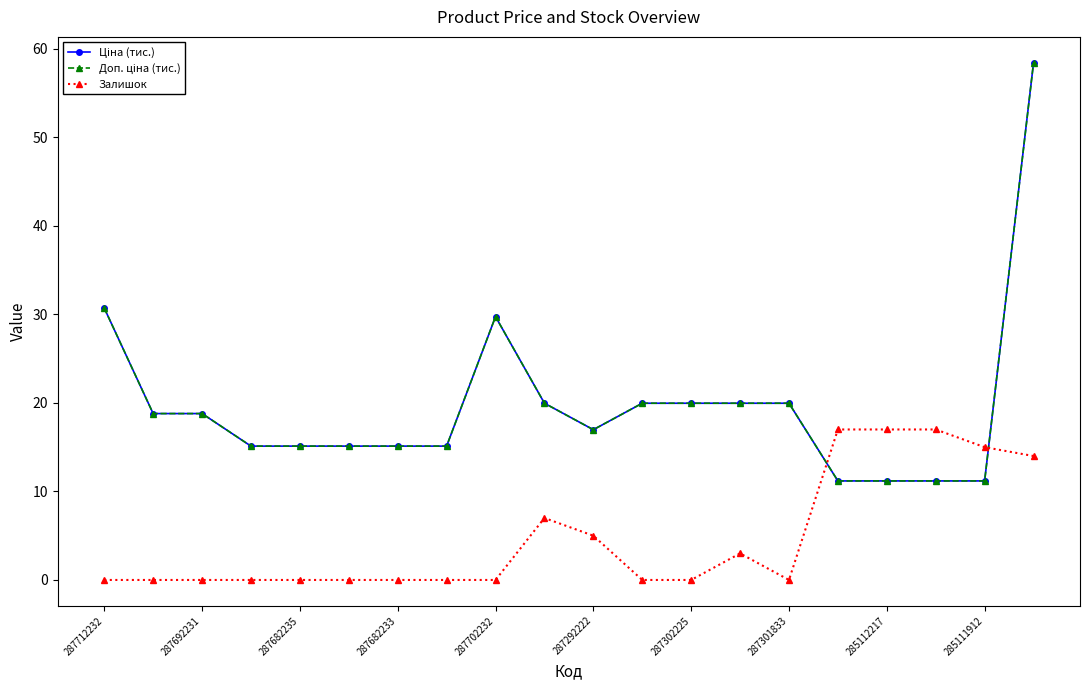

At which category is the sum across all series the highest?

19